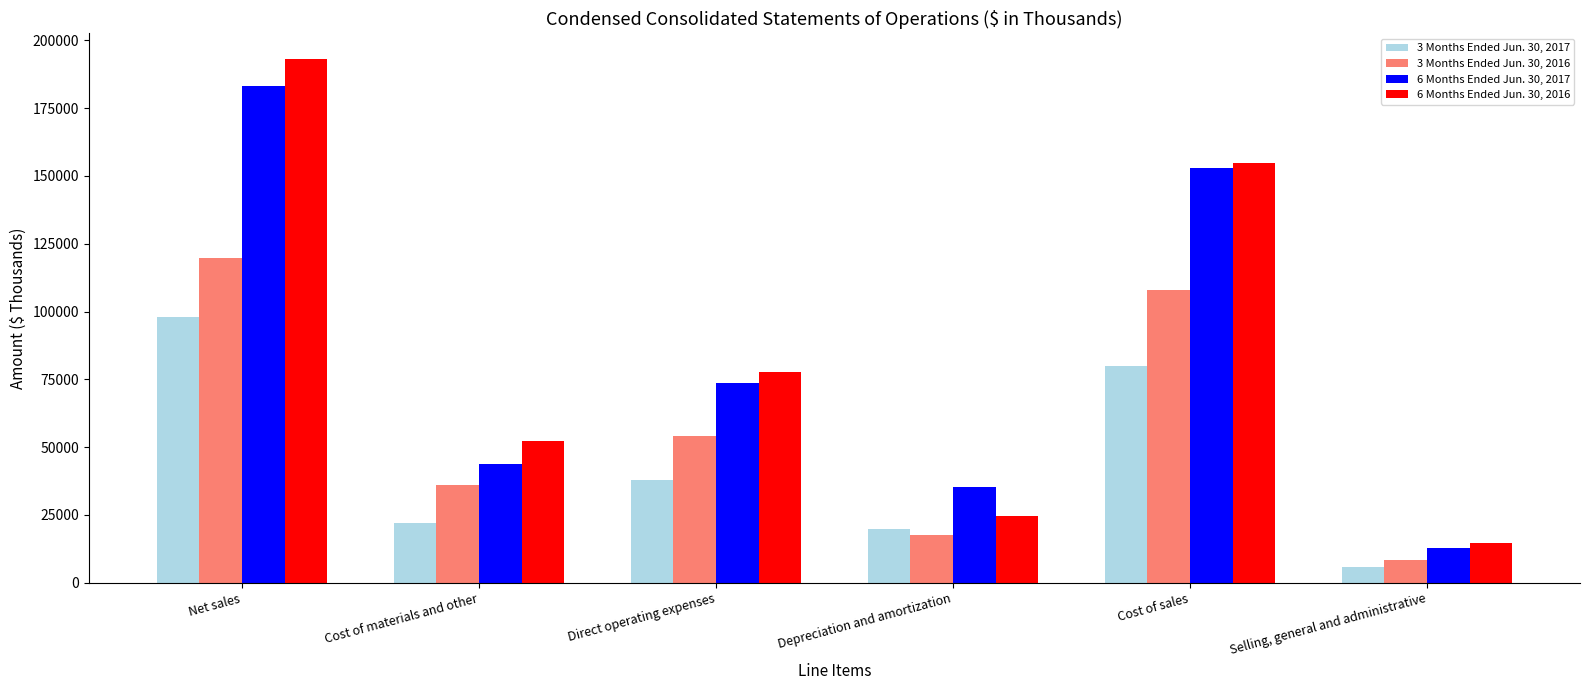

The 6 Months Ended Jun. 30, 2017 series shows 56983 at Depreciation and amortization. True or false?

False